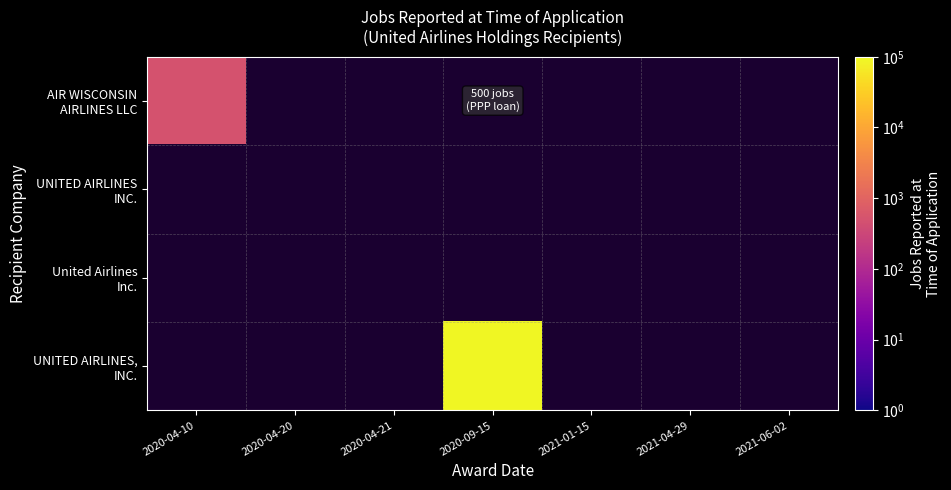

How many data points does each series have?

7